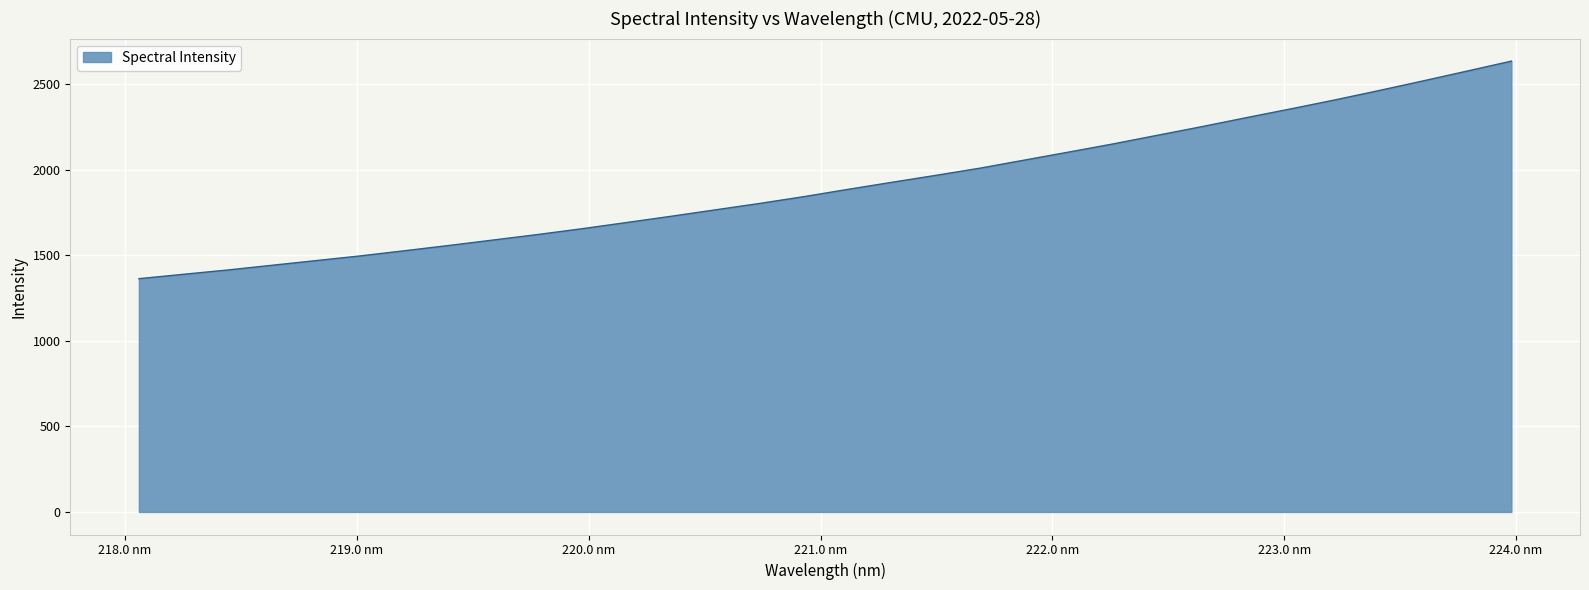

What is the average value?

1911.6